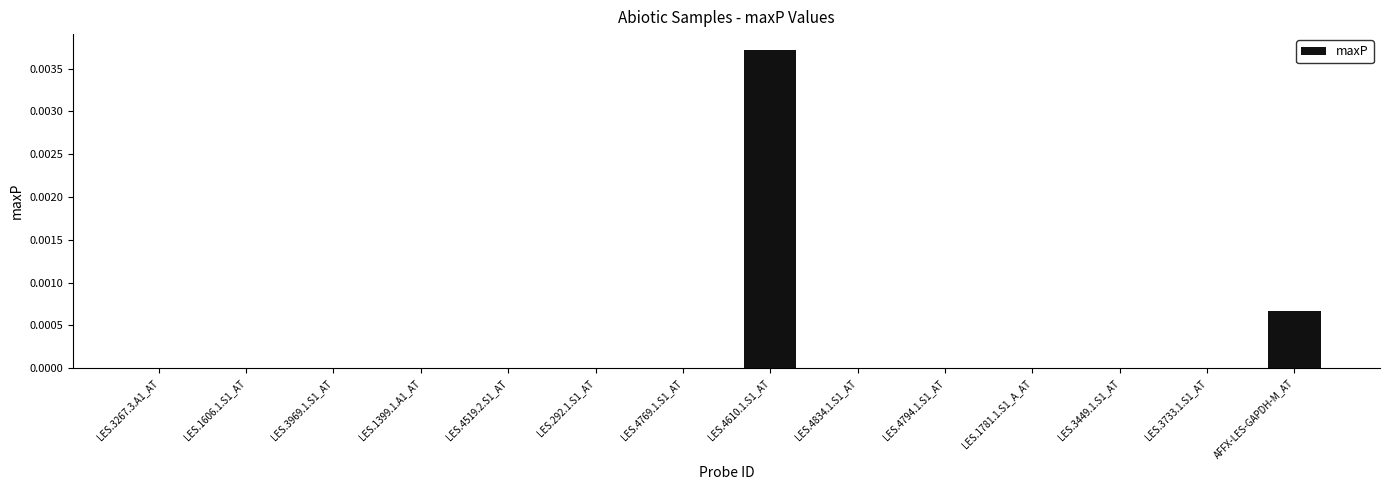

At which category does the chart reach its peak across all series?

LES.4610.1.S1_AT